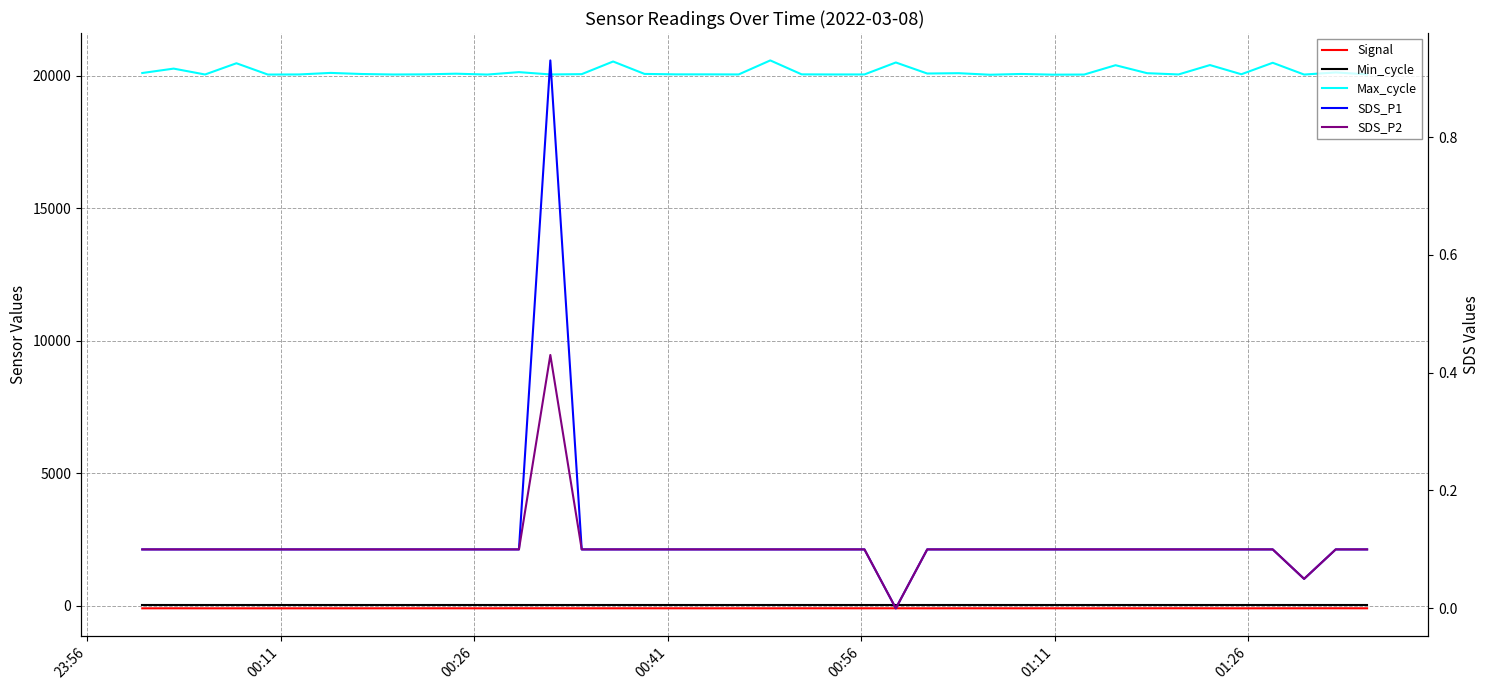

What are all the series names shown in the legend?

Signal, Min_cycle, Max_cycle, SDS_P1, SDS_P2